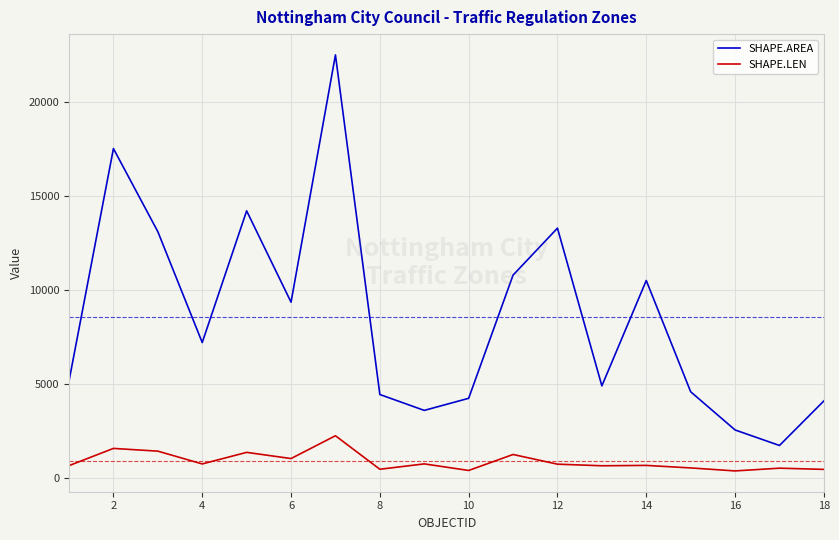

True or false: SHAPE.AREA and SHAPE.LEN intersect in this chart.

False